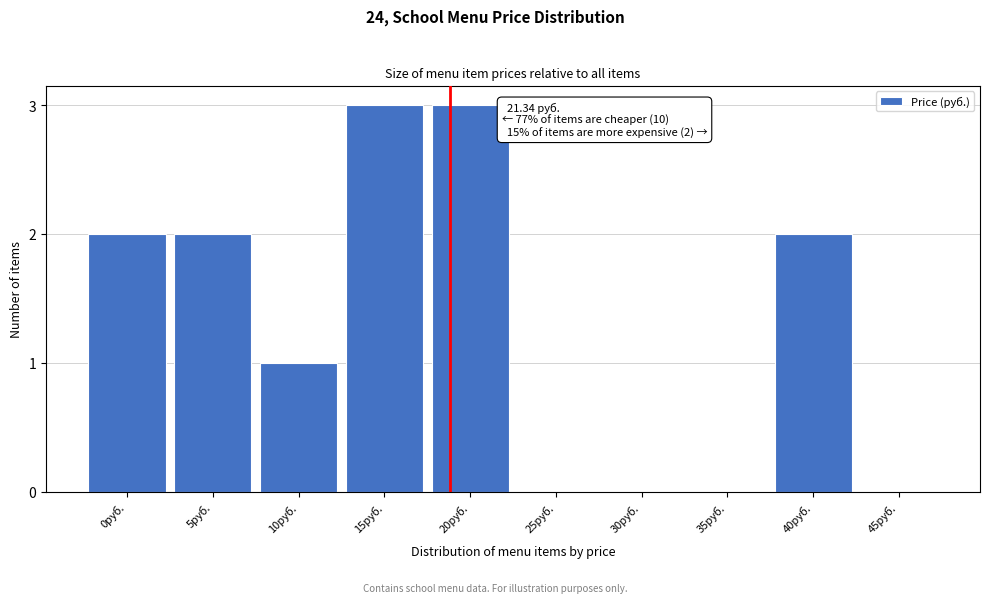

Reading left to right, list all the values displayed in this chart.

0руб.=2	5руб.=2	10руб.=1	15руб.=3	20руб.=3	25руб.=0	30руб.=0	35руб.=0	40руб.=2	45руб.=0